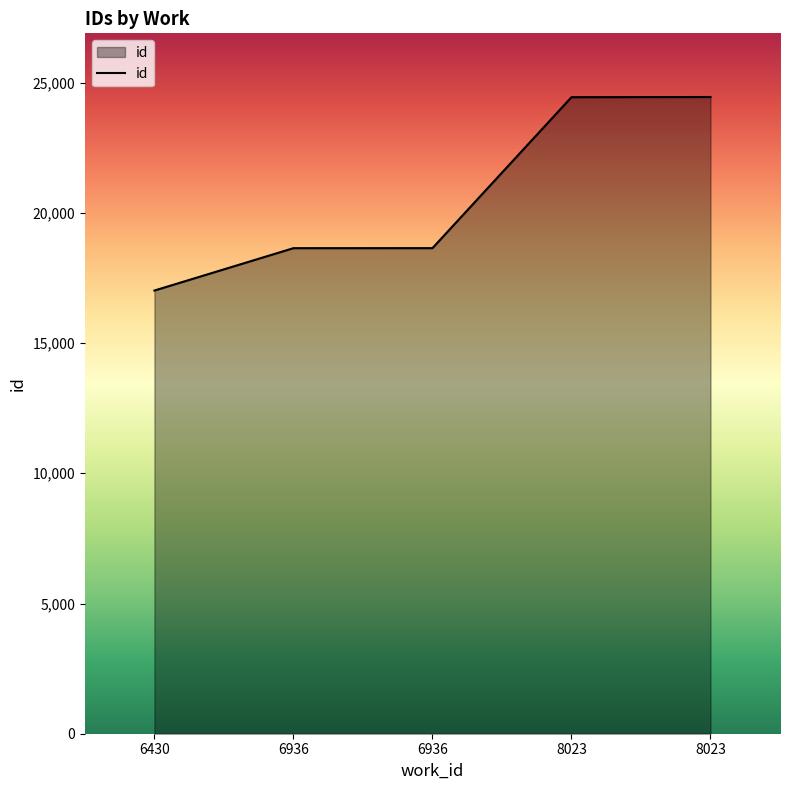

Reading left to right, what are all the values shown in this chart?

6430=17017	6936=18644	6936=18645	8023=24441	8023=24448